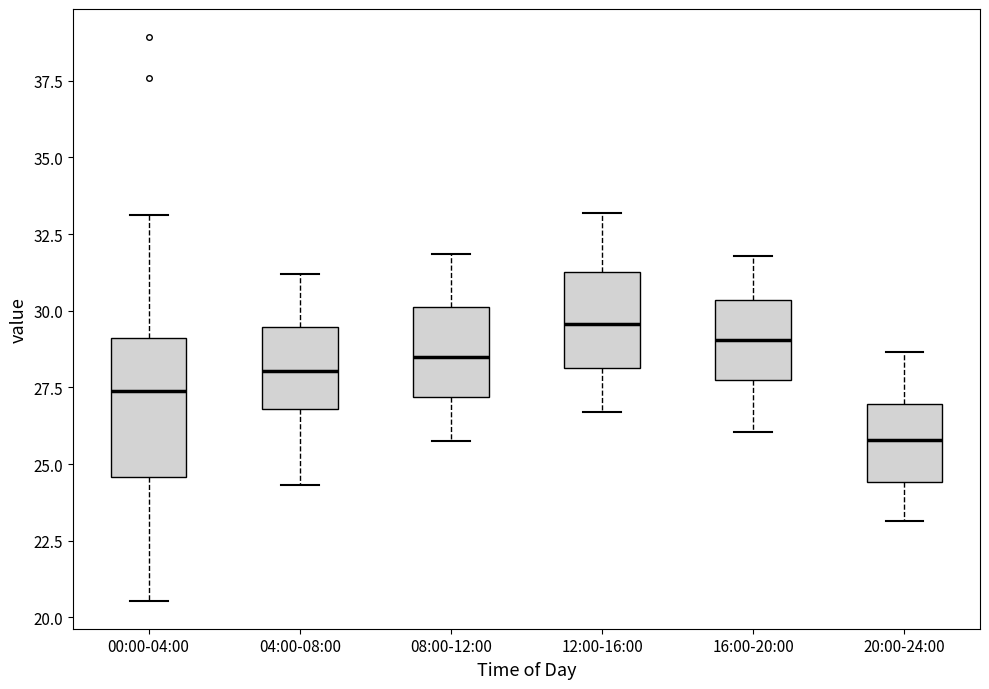

Reading left to right, transcribe this box plot: for each box, give where its median line is, the range the box spans, and where its two whiskers end, as read against the y-axis. The values are not printed on the chart, so give them approximately, as read against the axis.

00:00-04:00: median 27.5, box 24.5 to 29.0, whiskers 20.5 to 33.0
04:00-08:00: median 28.0, box 27.0 to 29.5, whiskers 24.5 to 31.0
08:00-12:00: median 28.5, box 27.0 to 30.0, whiskers 26.0 to 32.0
12:00-16:00: median 29.5, box 28.0 to 31.5, whiskers 26.5 to 33.0
16:00-20:00: median 29.0, box 27.5 to 30.5, whiskers 26.0 to 32.0
20:00-24:00: median 26.0, box 24.5 to 27.0, whiskers 23.0 to 28.5